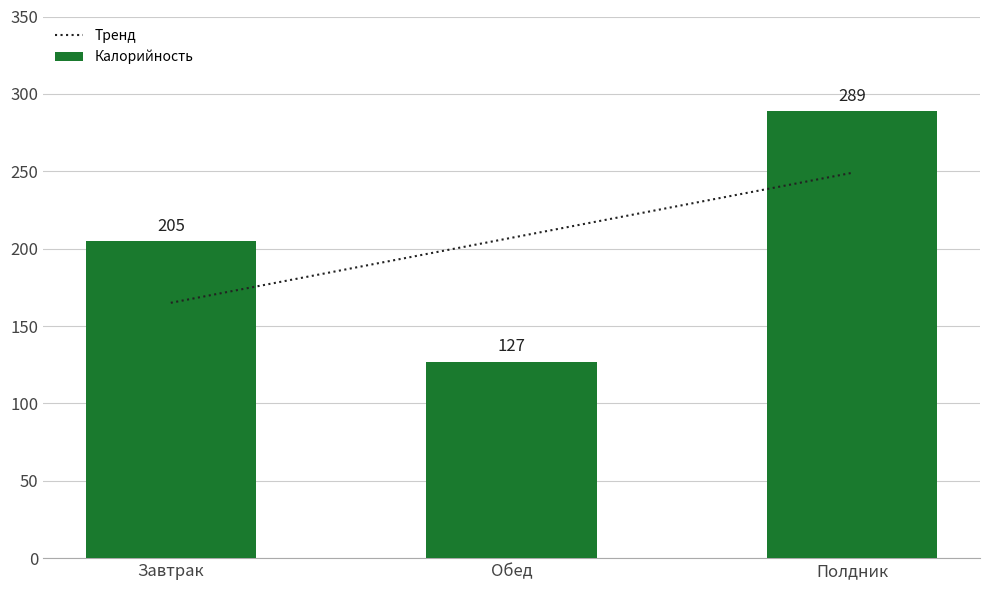

The value of Калорийность at Полдник is 111.6. True or false?

False